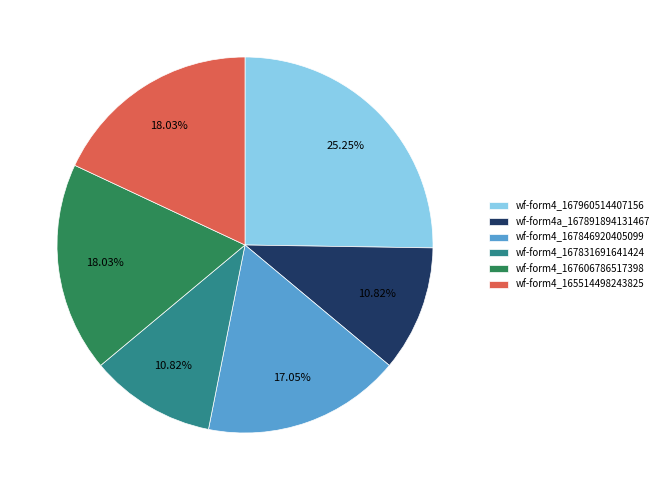

To the nearest percent, what is the average slice percentage?

17%